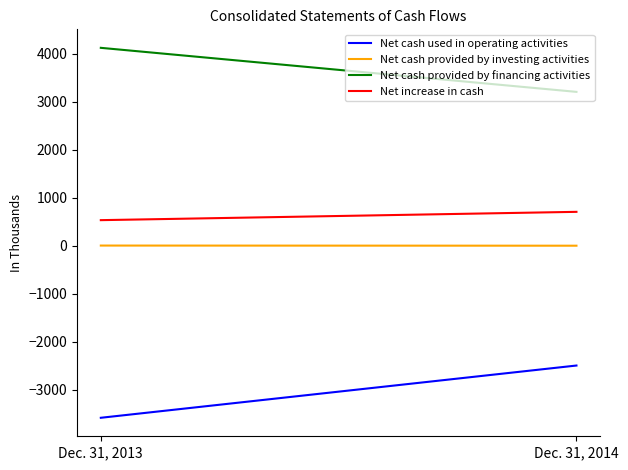

What is the sum of all Net cash provided by investing activities values?

3